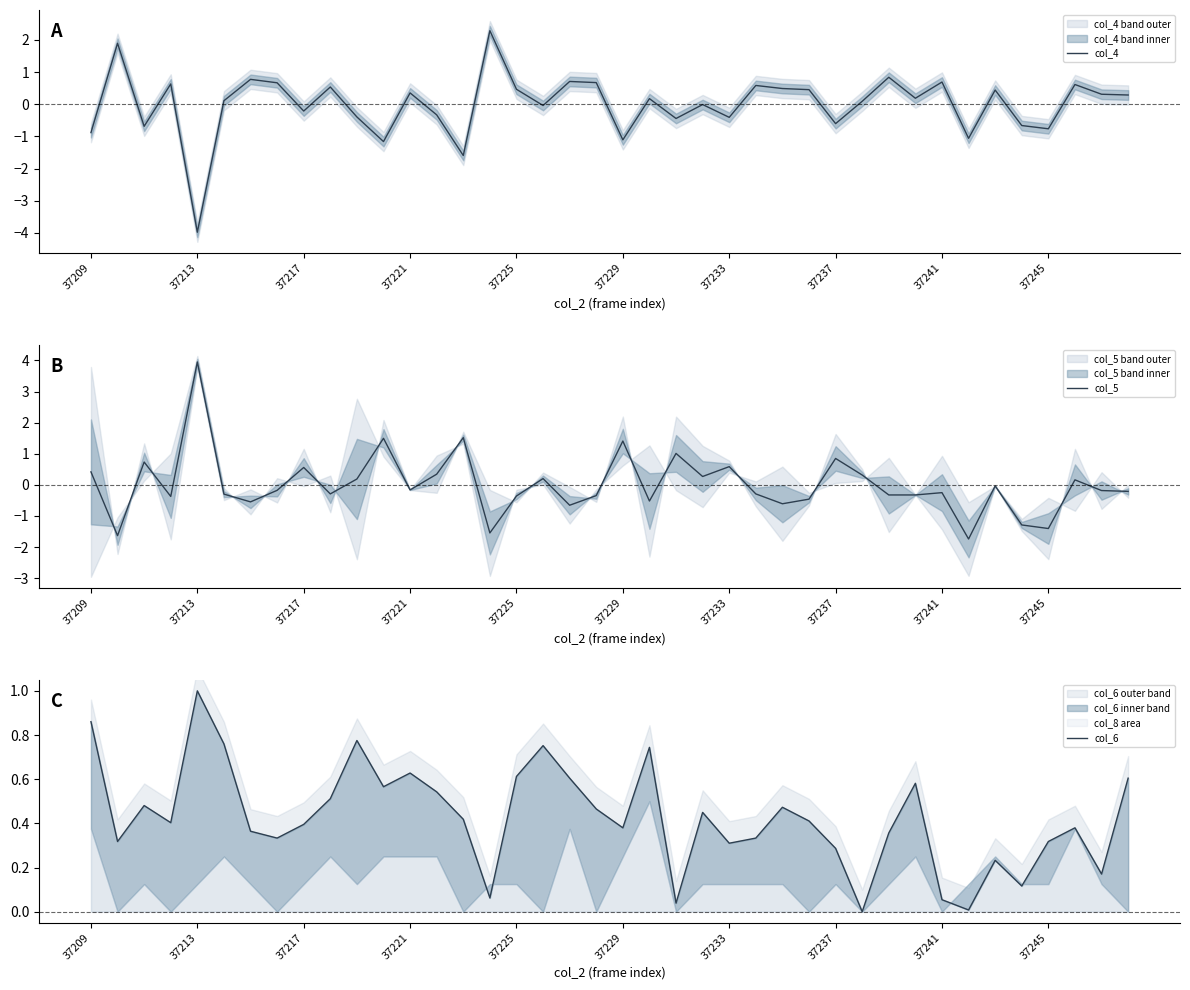

What is the minimum value for col_4?

-4.0